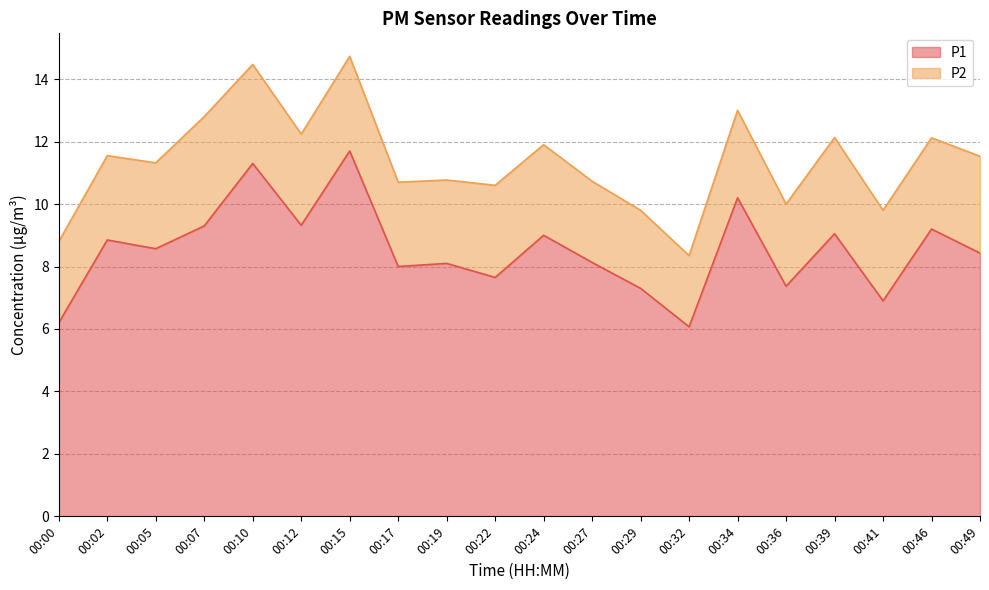

Between 00:39 and 00:41, which is larger?

00:39